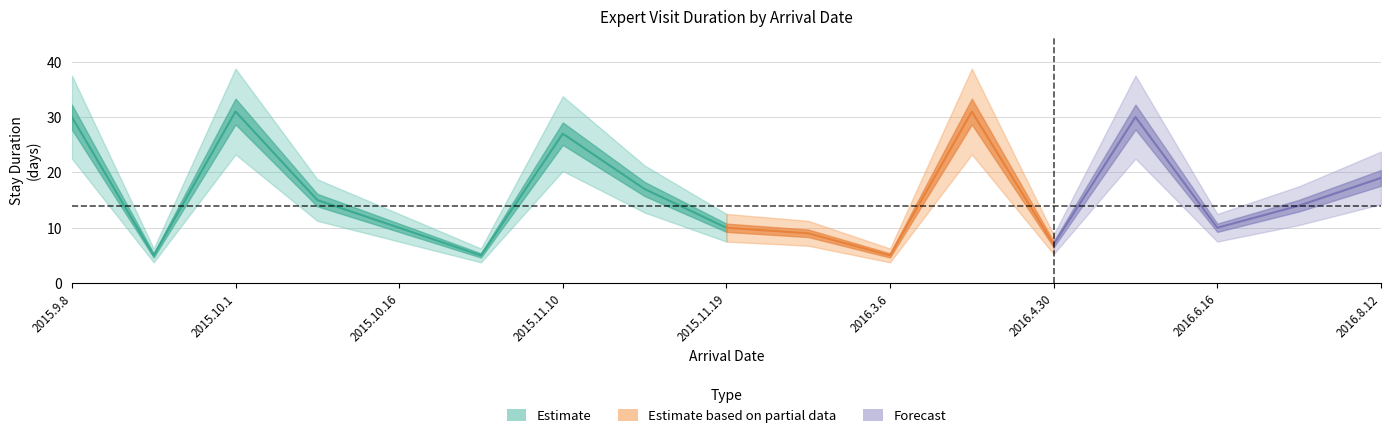

How many lines are shown in the chart?

1